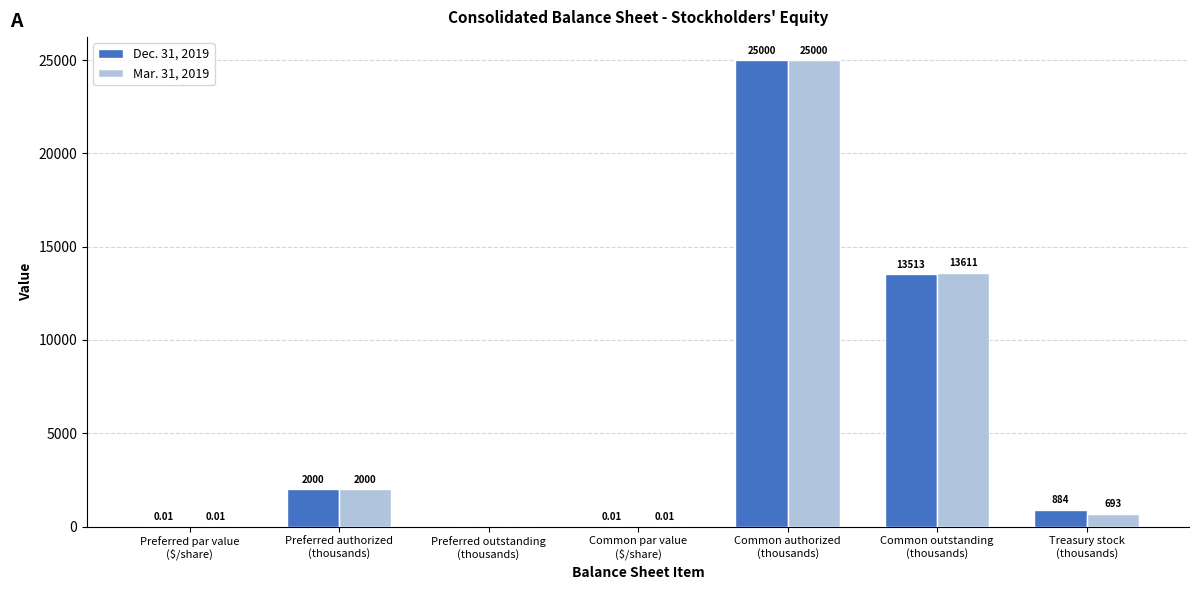

The value of Dec. 31, 2019 at Preferred outstanding
(thousands) is 0.0. True or false?

True